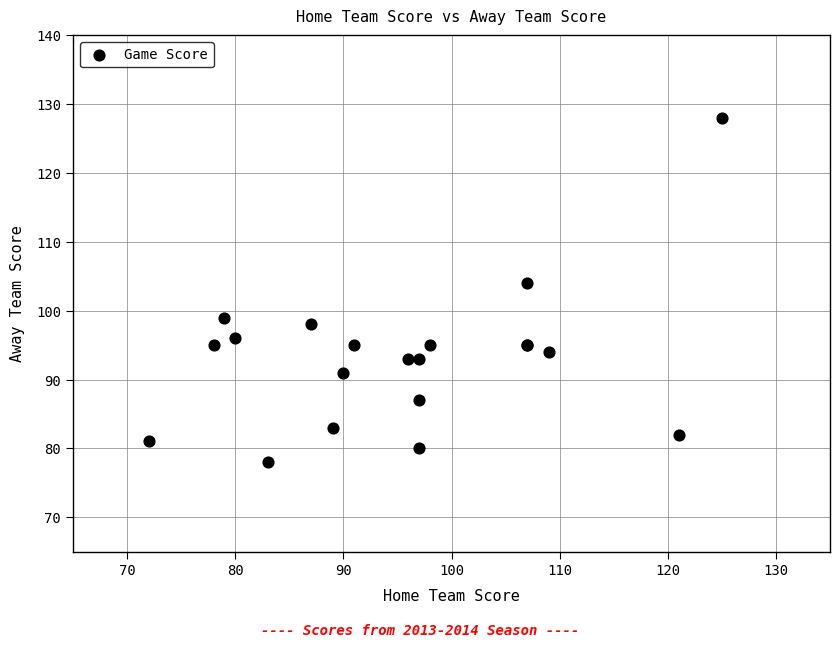

What Y value in the scatter plot is closest to 103?

104